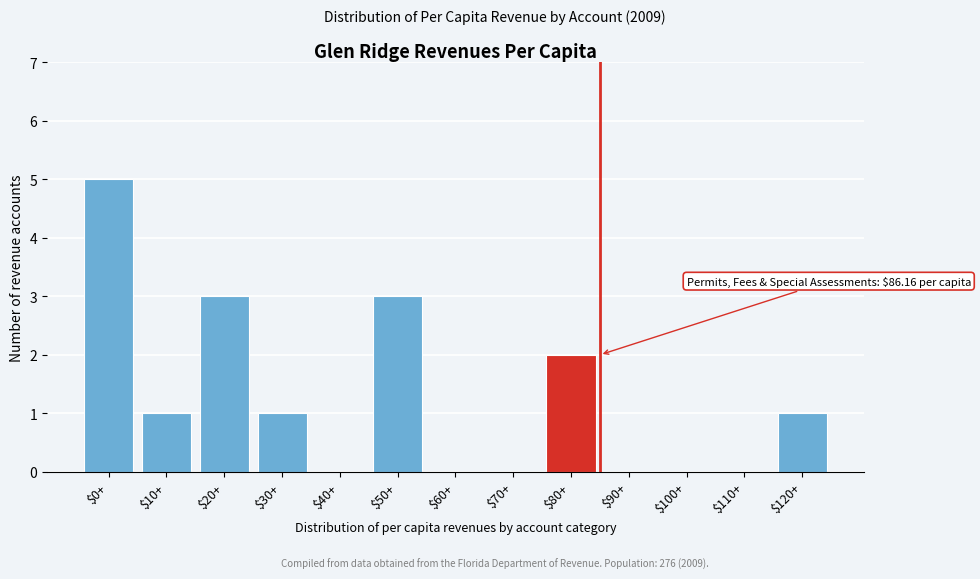

The value at $10+ is 0. True or false?

False